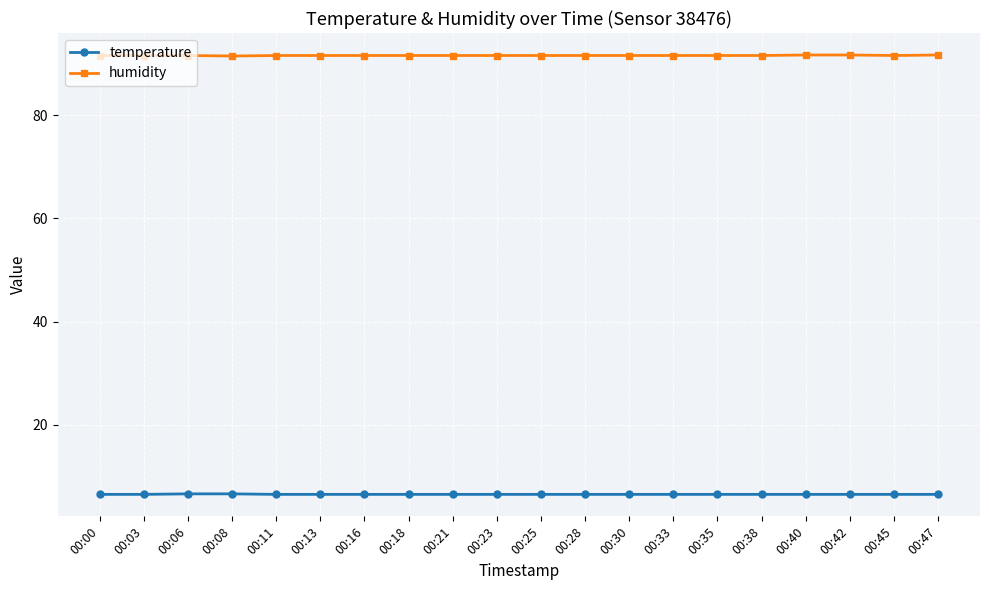

True or false: temperature and humidity intersect in this chart.

False